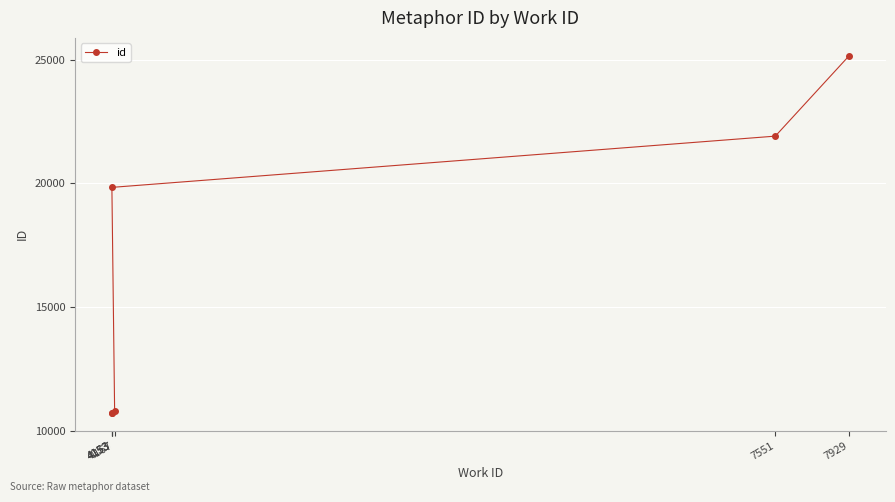

How many data points are less than 19833?

3